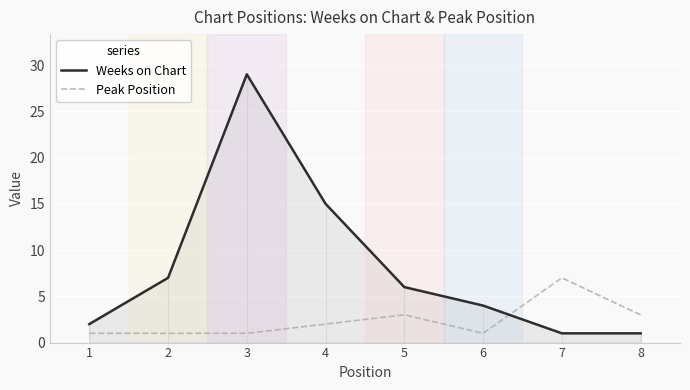

Between 3 and 8, which series saw the biggest shift?

Weeks on Chart